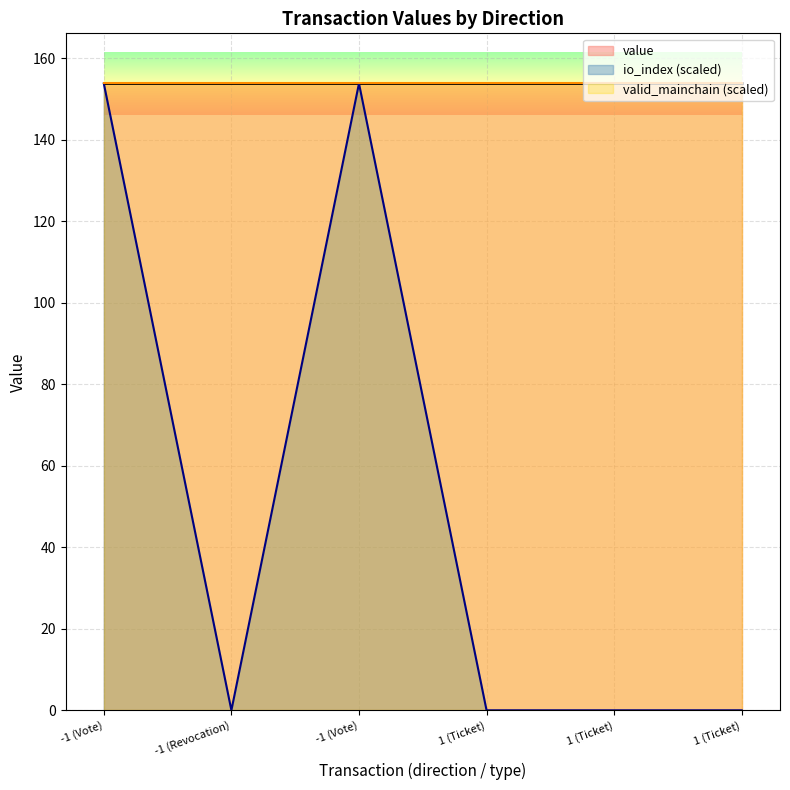

Does the chart display data point markers on the line(s)?

No